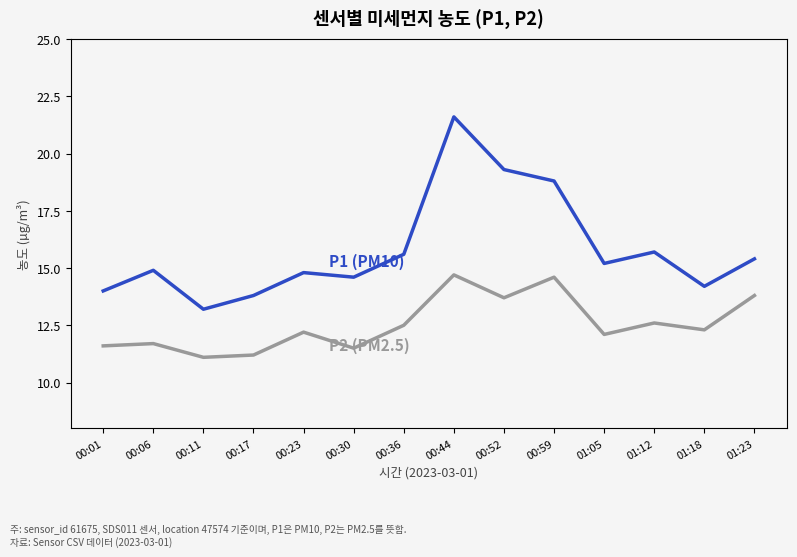

What position from the right is 00:30?

9